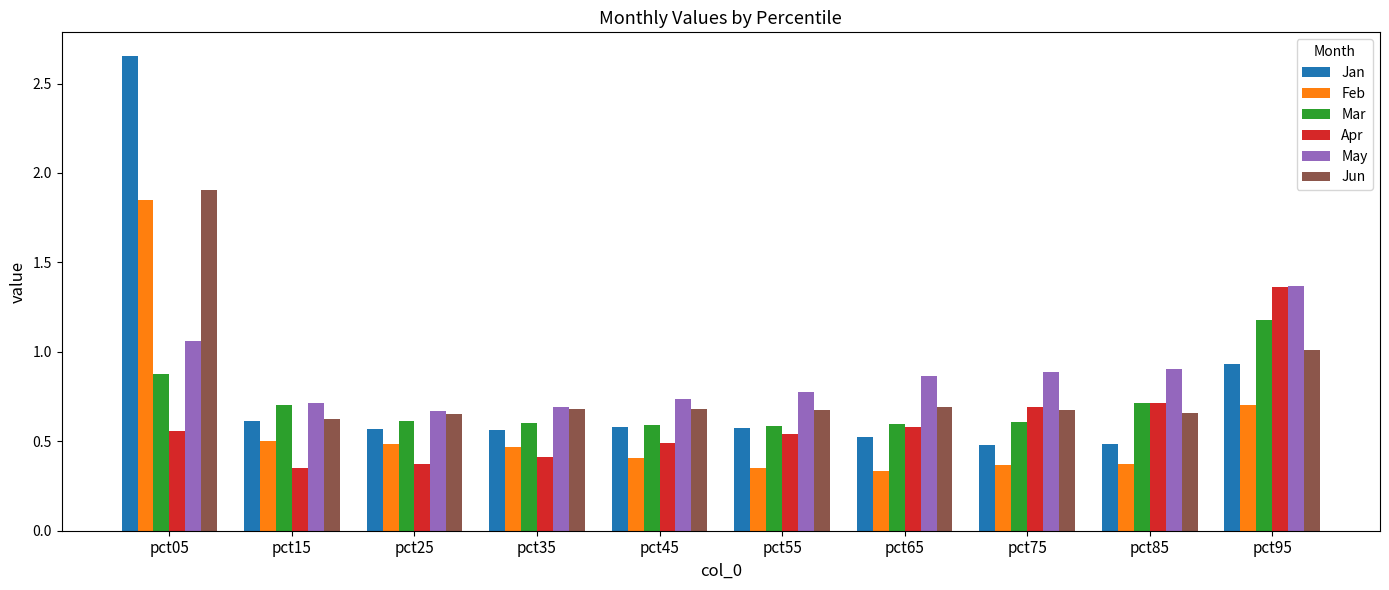

At which label does Jun reach its minimum?

pct15